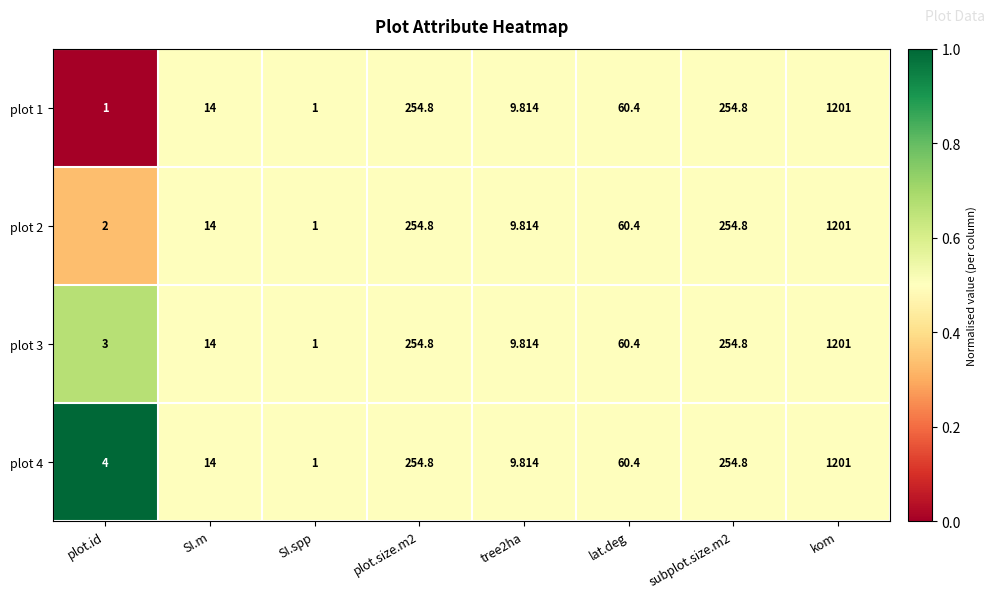

Is the value of plot 3 at SI.m greater than the value of plot 1 at SI.spp?

Yes